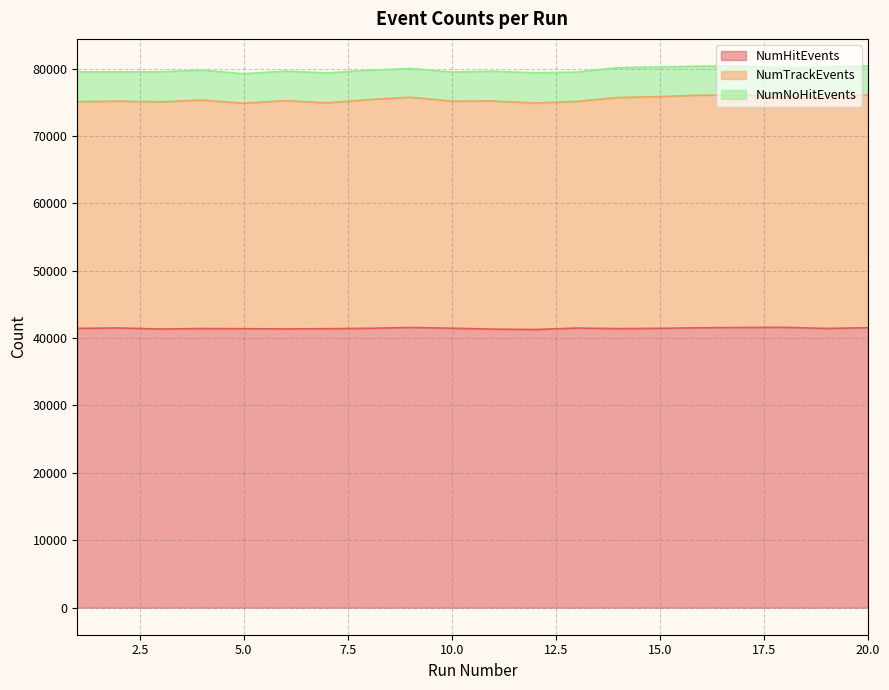

What is the value of the NumHitEvents point at the 5th from the left?

41398